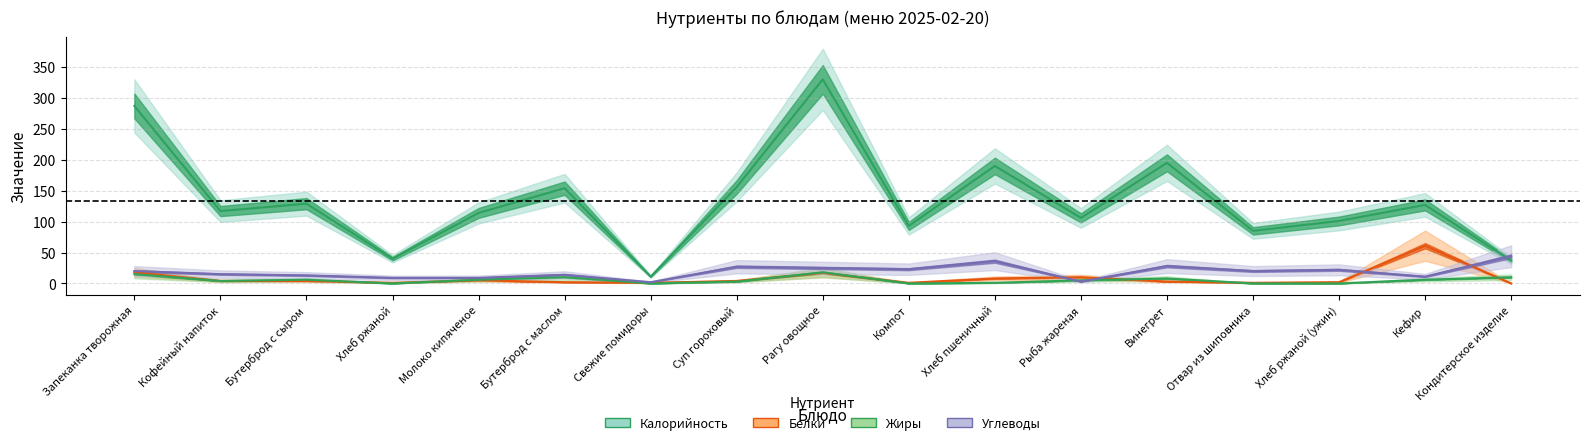

At which label is Жиры closest to 9?

Бутерброд с маслом